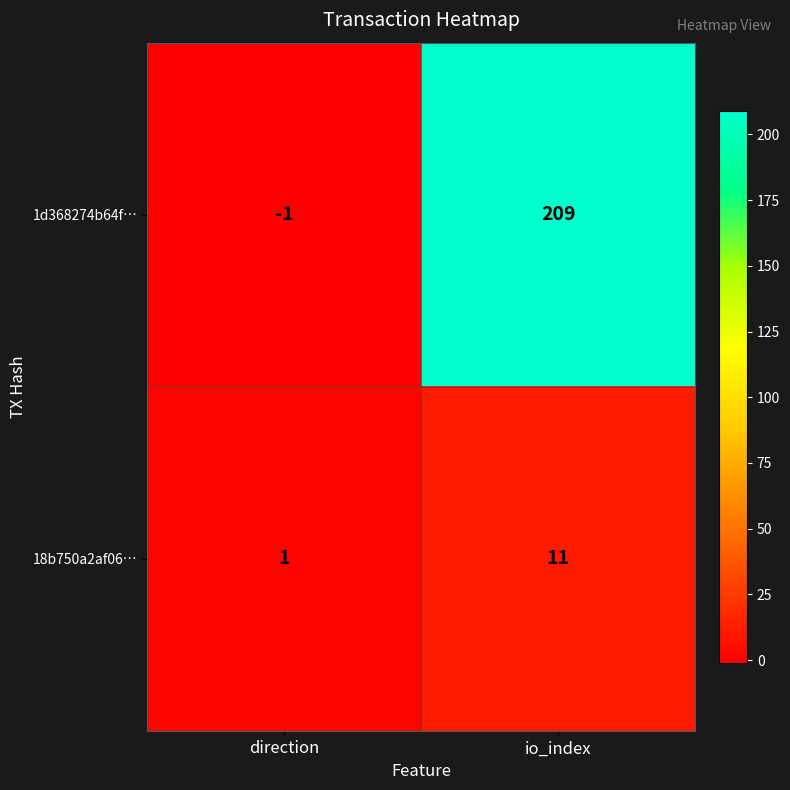

What is the total value across all series at io_index?

220